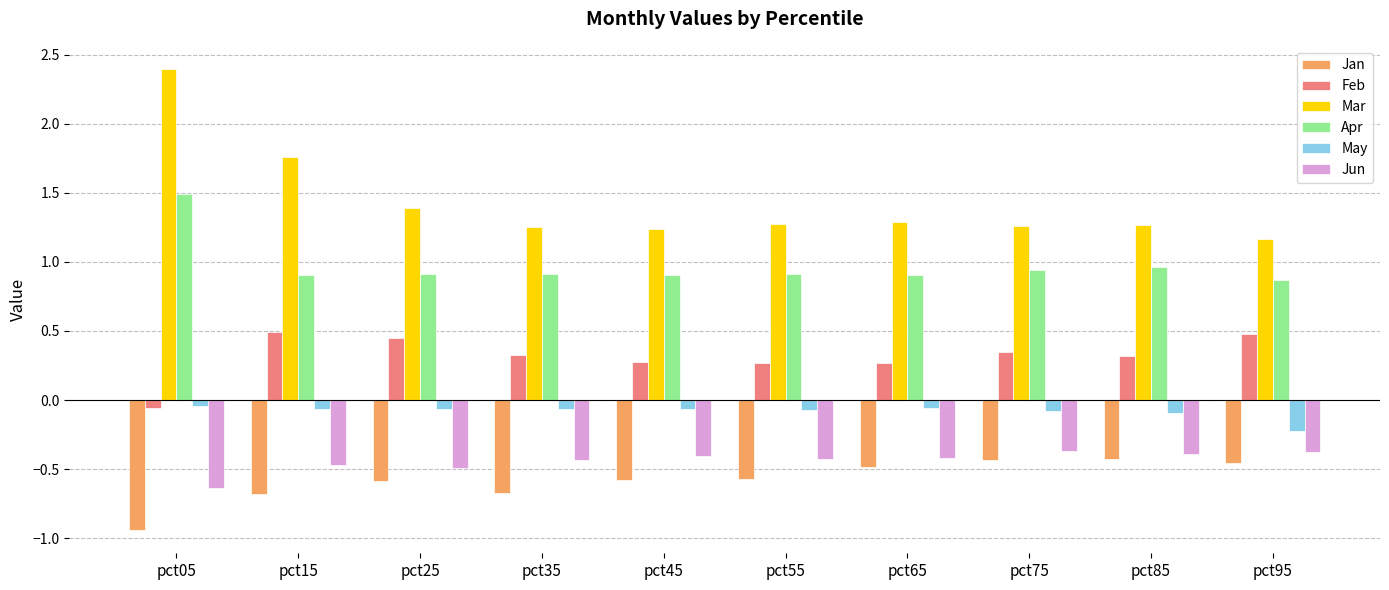

Which label corresponds to the smallest value in the chart?

pct05